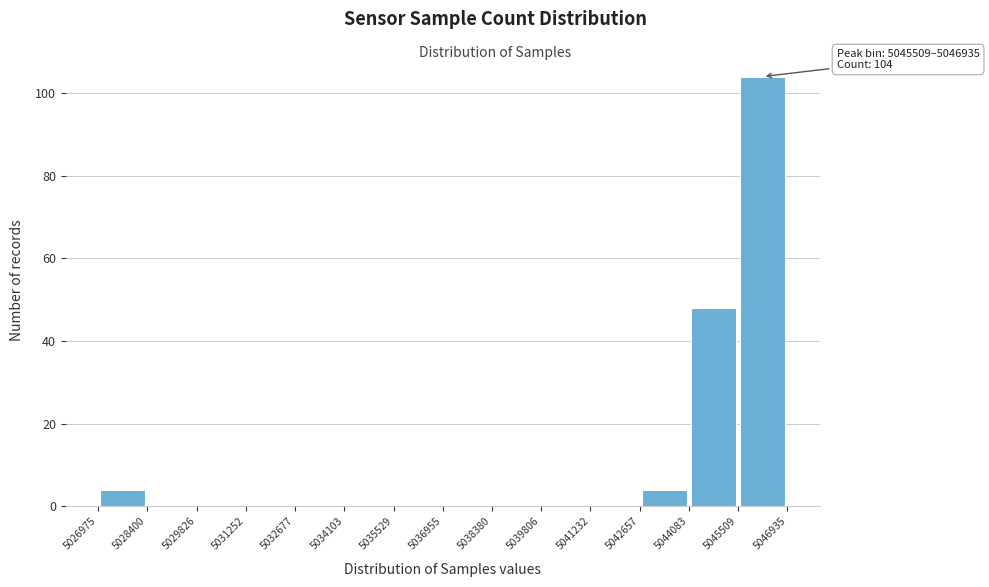

Over which range of the x-axis is the bar tallest?

5045509 to 5046935